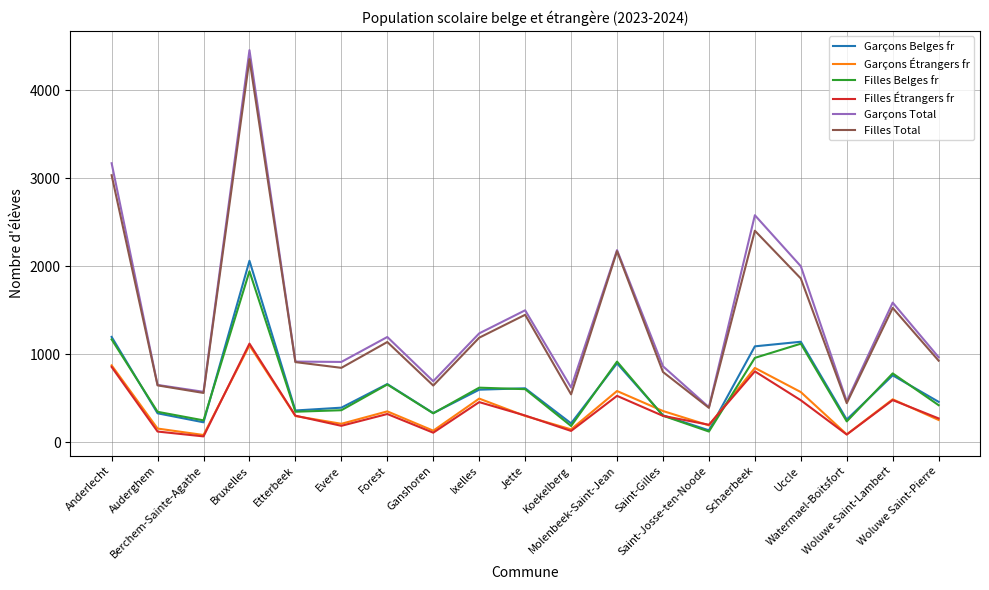

The Filles Belges fr series shows 1121 at Uccle. True or false?

True